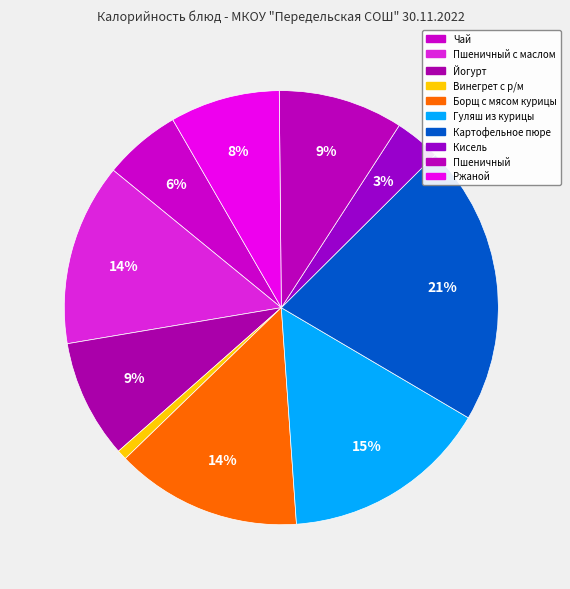

Rank the categories by value from highest to lowest.

Картофельное пюре, Гуляш из курицы, Борщ с мясом курицы, Пшеничный с маслом, Пшеничный, Йогурт, Ржаной, Чай, Кисель, Винегрет с р/м